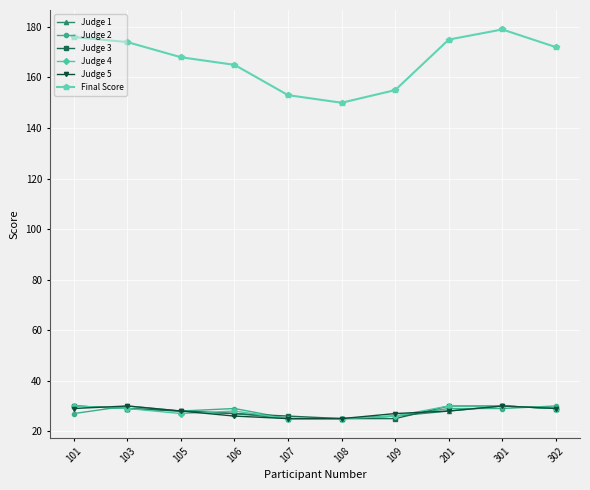

Reading right to left, extract all data points from this chart.

Judge 1: 29	30	28	26	25	25	27	28	29	30
Judge 2: 30	29	29	26	25	25	29	28	30	27
Judge 3: 29	30	30	25	25	26	27	28	29	30
Judge 4: 29	30	30	26	25	25	28	27	29	30
Judge 5: 29	30	28	27	25	25	26	28	30	29
Final Score: 172	179	175	155	150	153	165	168	174	176